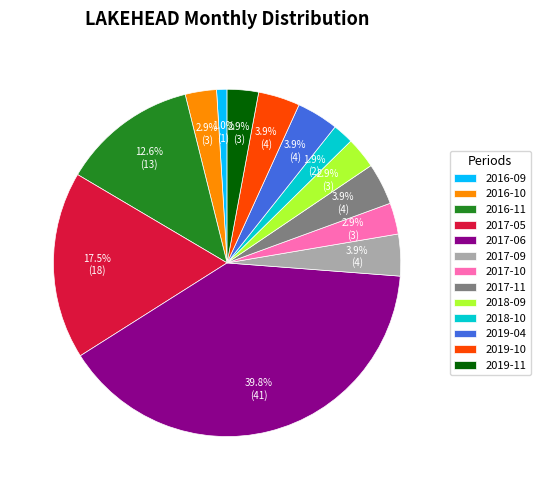

Is there a majority slice in this chart?

No